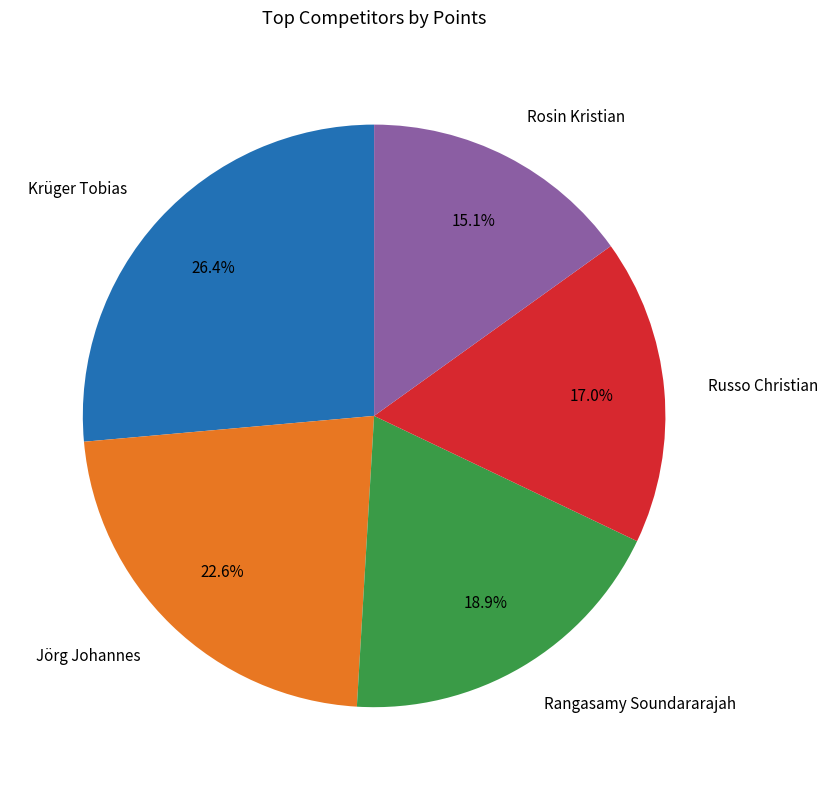

Between Rangasamy Soundararajah and Rosin Kristian, which is larger?

Rangasamy Soundararajah